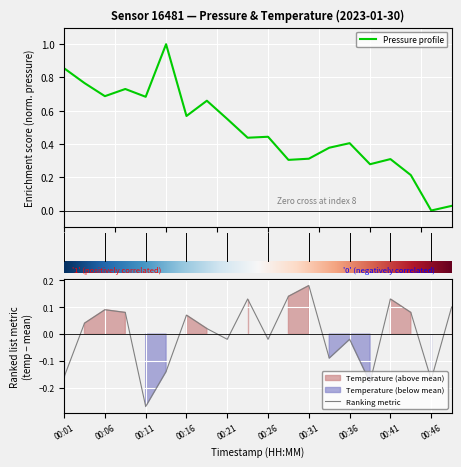

At which category does pressure reach its first local peak?

00:09